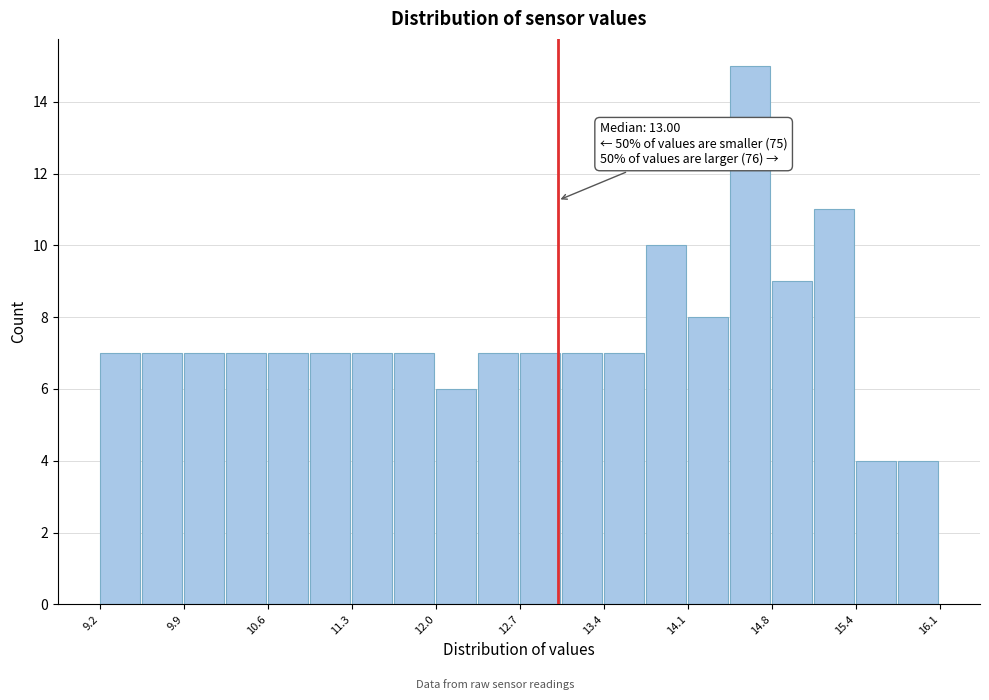

Read against the x-axis, roughly where is the centre of the tallest bar?

14.6